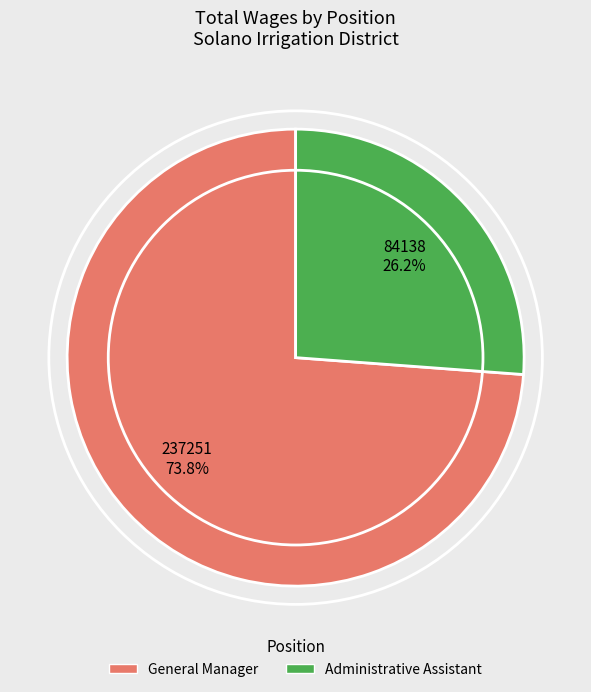

Between General Manager and Administrative Assistant, which is larger?

General Manager